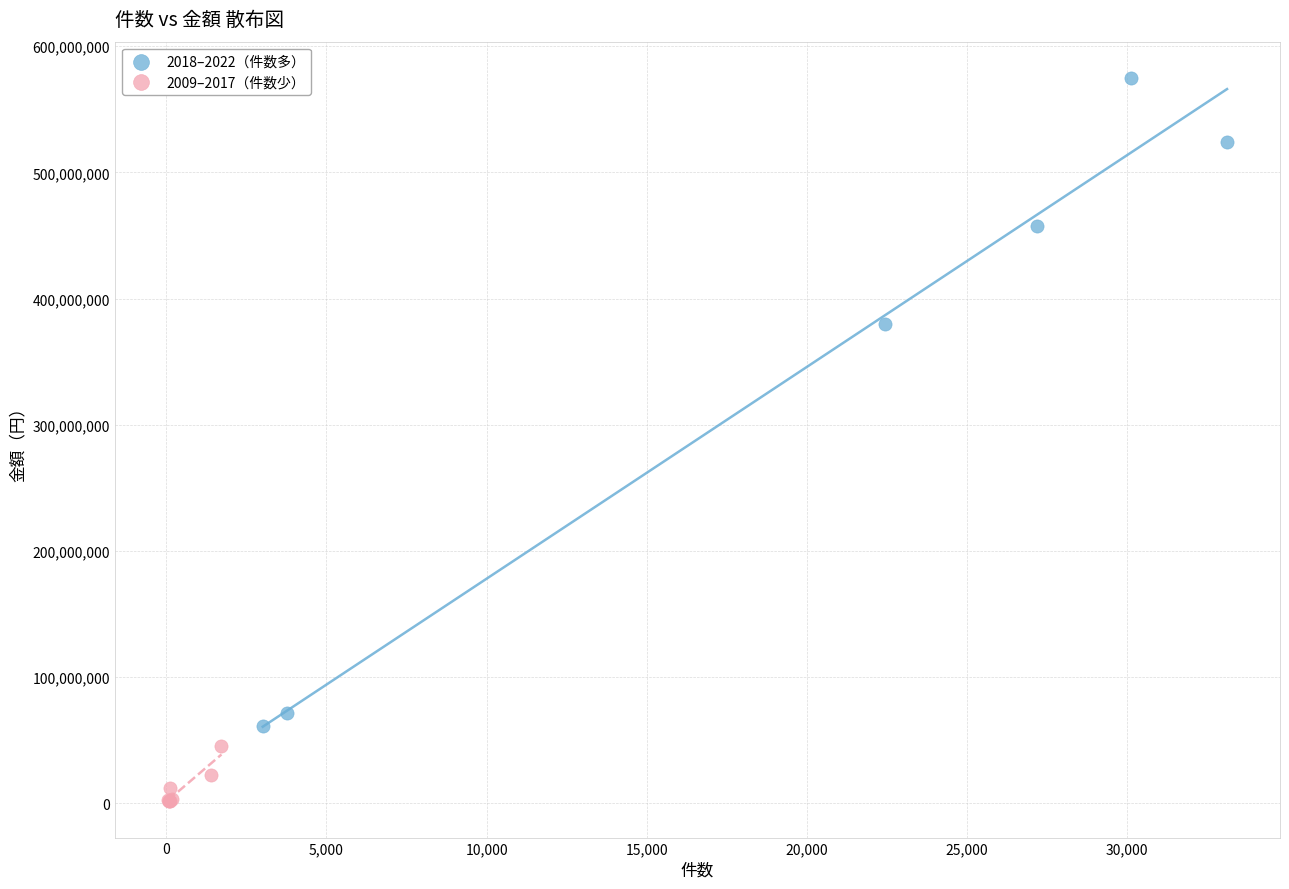

Which series has the widest spread of Y values?

2018–2022（件数多）